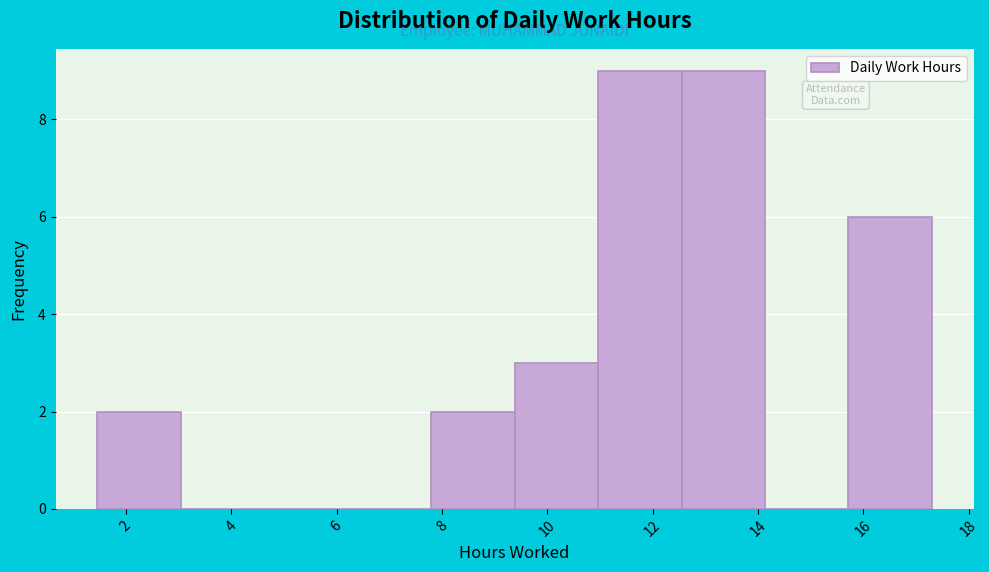

Reading left to right, transcribe this chart: for each bar, give the range it covers on the x-axis and its height. Neither the bar edges nor the heights are printed on the chart, so give them approximately, as read against the axes.

1.4 to 3.0: 2
3.0 to 4.6: 0
4.6 to 6.2: 0
6.2 to 7.8: 0
7.8 to 9.4: 2
9.4 to 11.0: 3
11.0 to 12.6: 9
12.6 to 14.2: 9
14.2 to 15.8: 0
15.8 to 17.4: 6